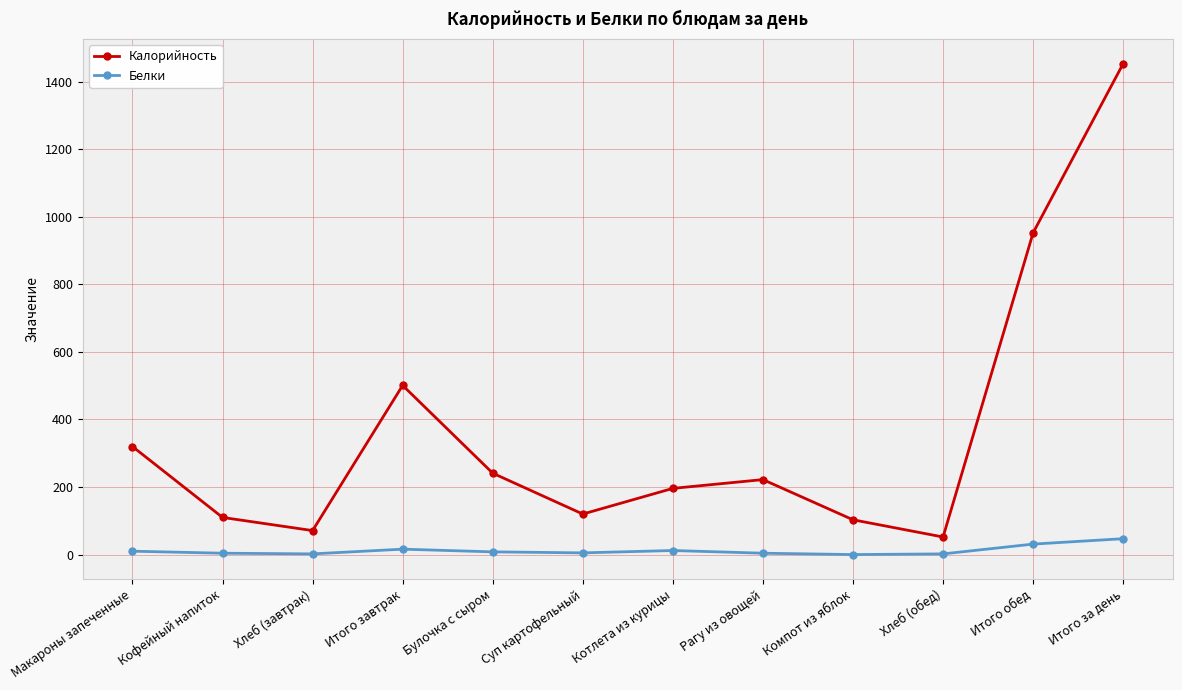

Where does the Калорийность series first go above 222?

Макароны запеченные